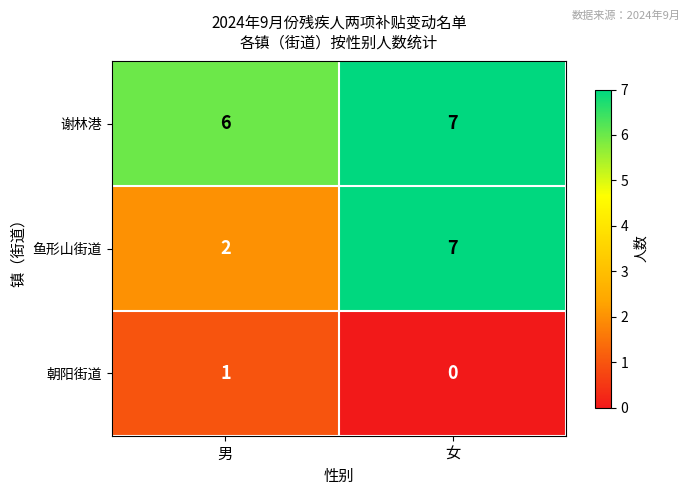

How many values in the 朝阳街道 series are below 1?

1